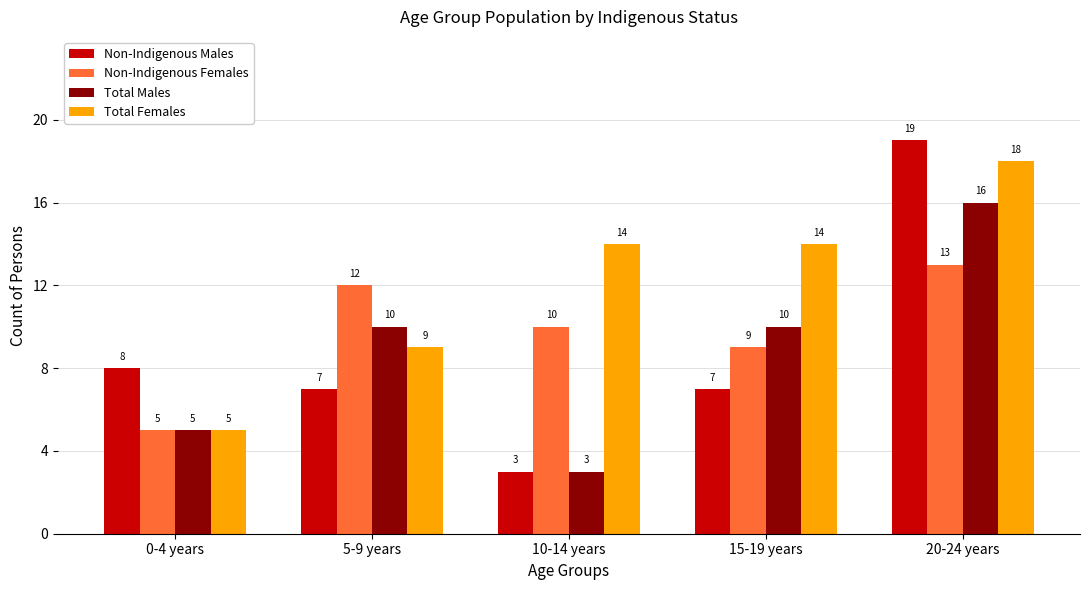

Reading right to left, list all the values displayed in this chart.

Non-Indigenous Males: 19	7	3	7	8
Non-Indigenous Females: 13	9	10	12	5
Total Males: 16	10	3	10	5
Total Females: 18	14	14	9	5